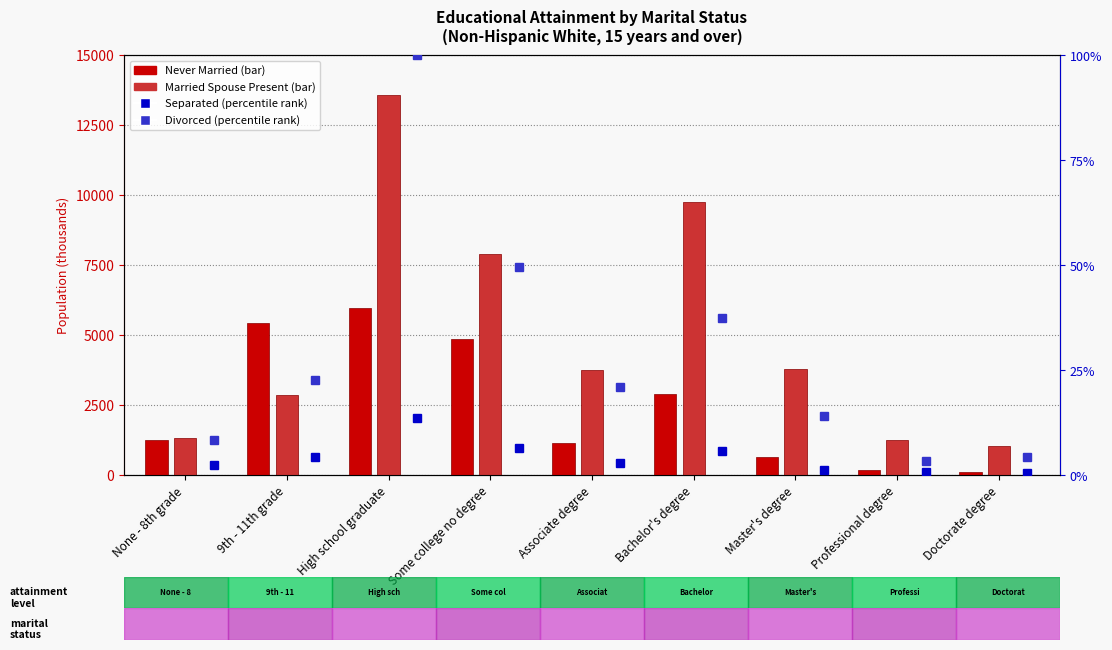

What value does the Separated series have at Professional degree?

0.8